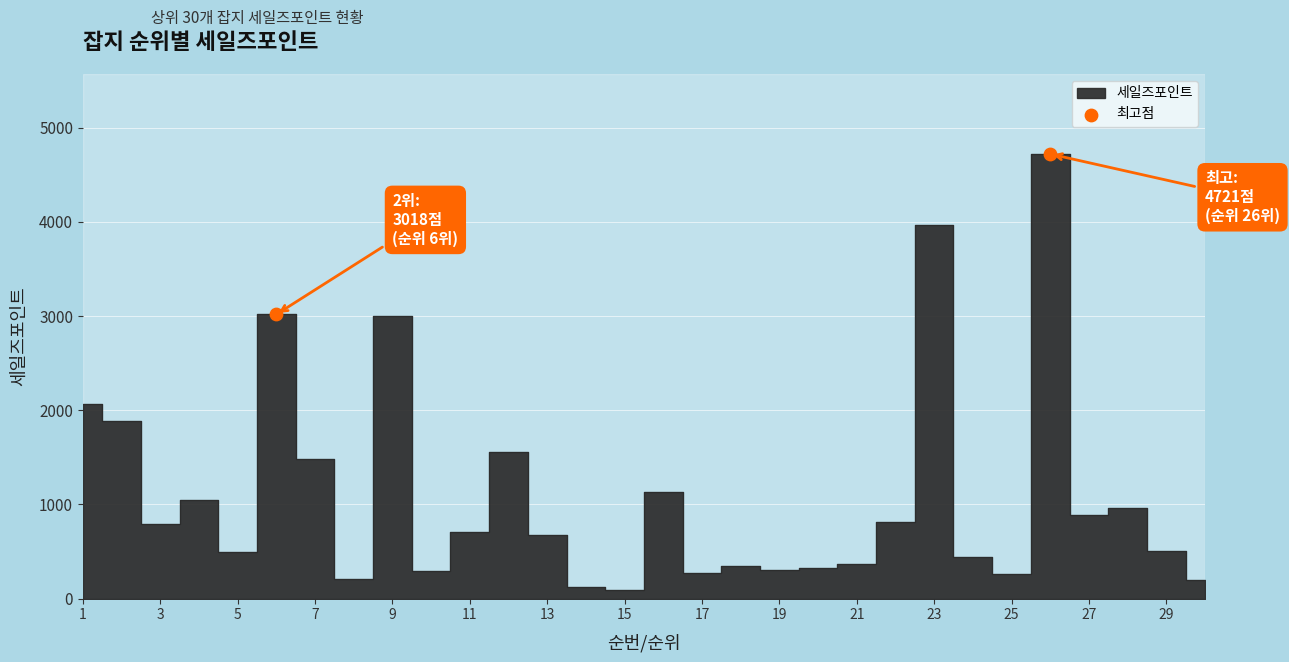

Approximately how many times larger is the value at 3 compared to 1?

0.4